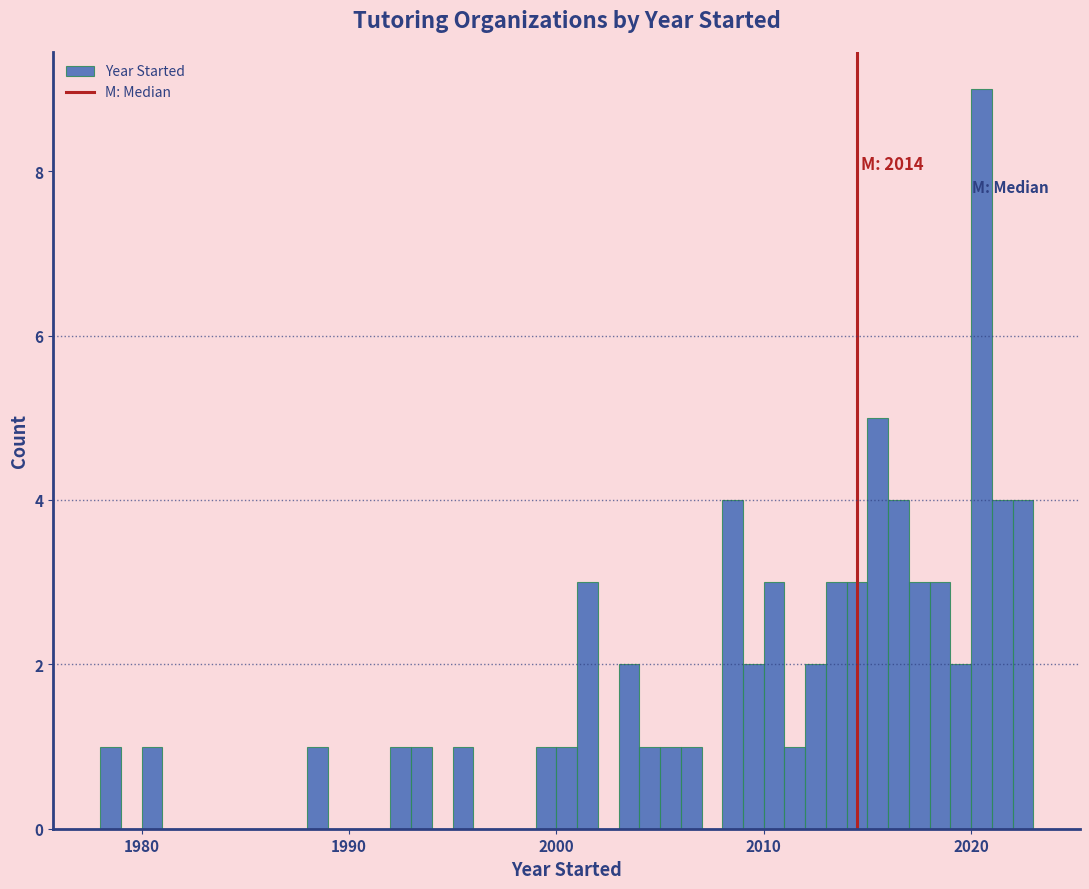

Around what value on the x-axis is the tallest bar? Give the approximate position of its centre, as read against the axis.

2021